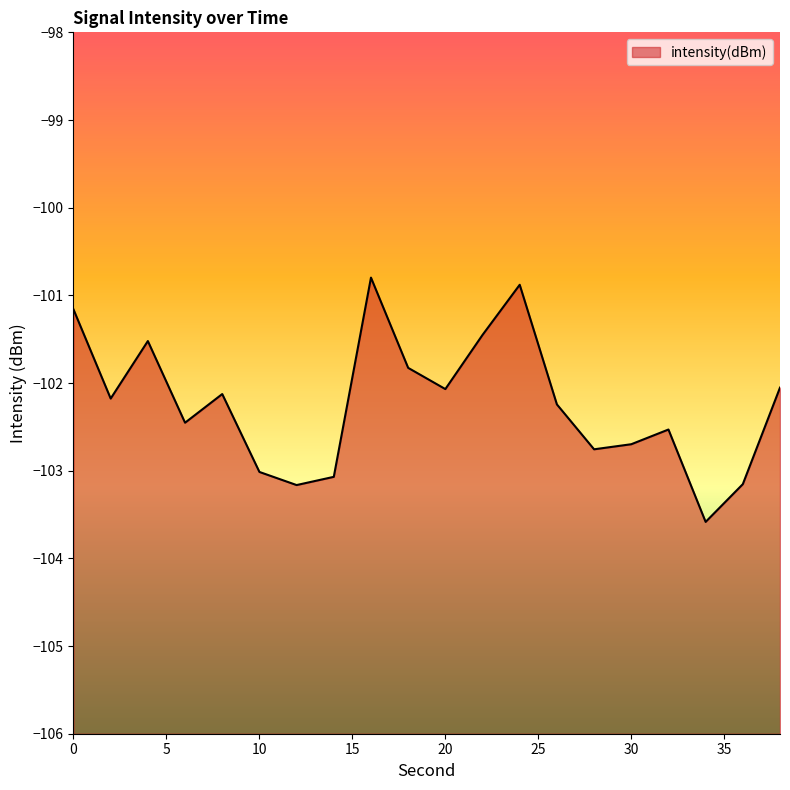

What is the change in value from 24 to 28?

-1.9